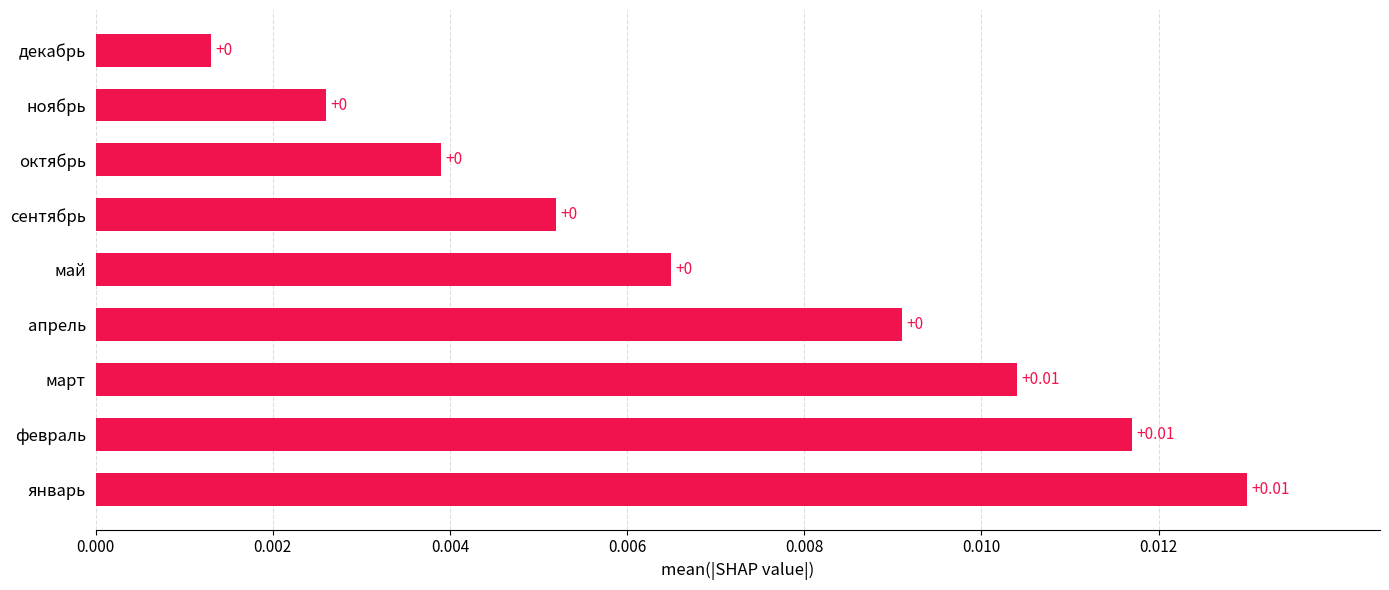

How many distinct data groups are displayed?

1